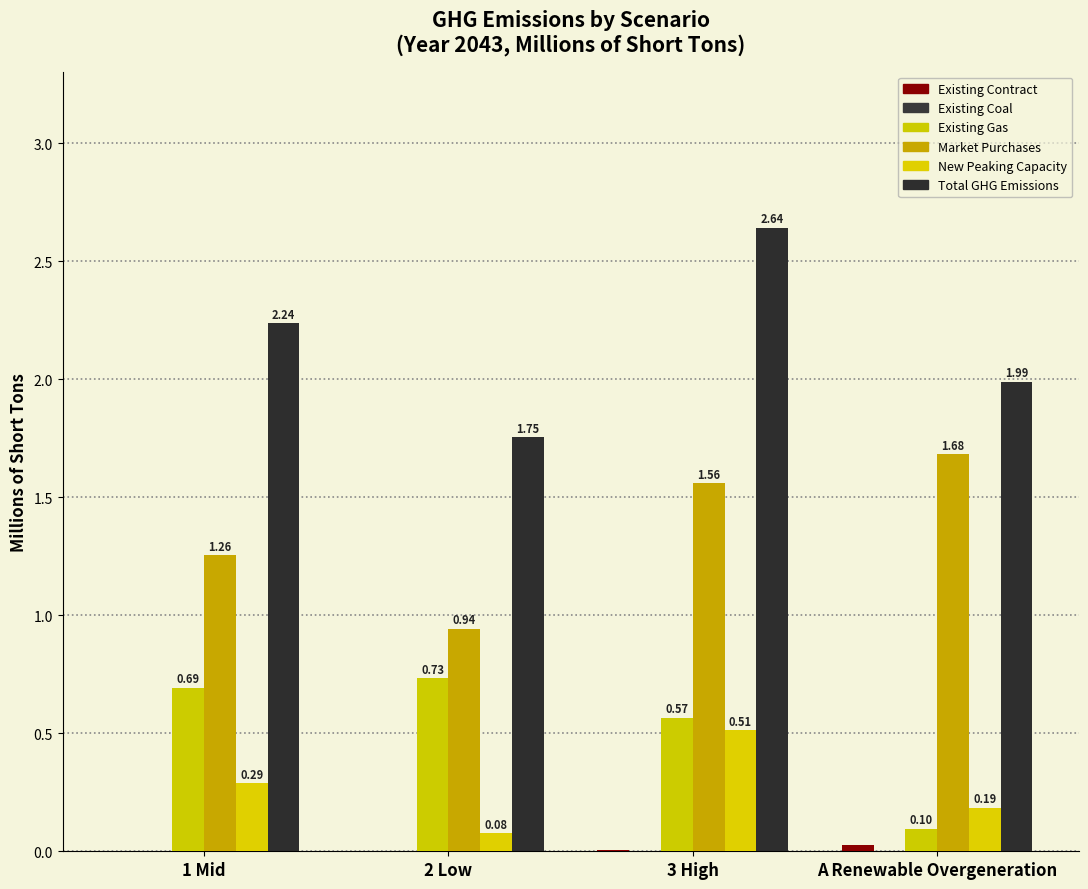

What is the total value across all series at A Renewable Overgeneration?

4.0